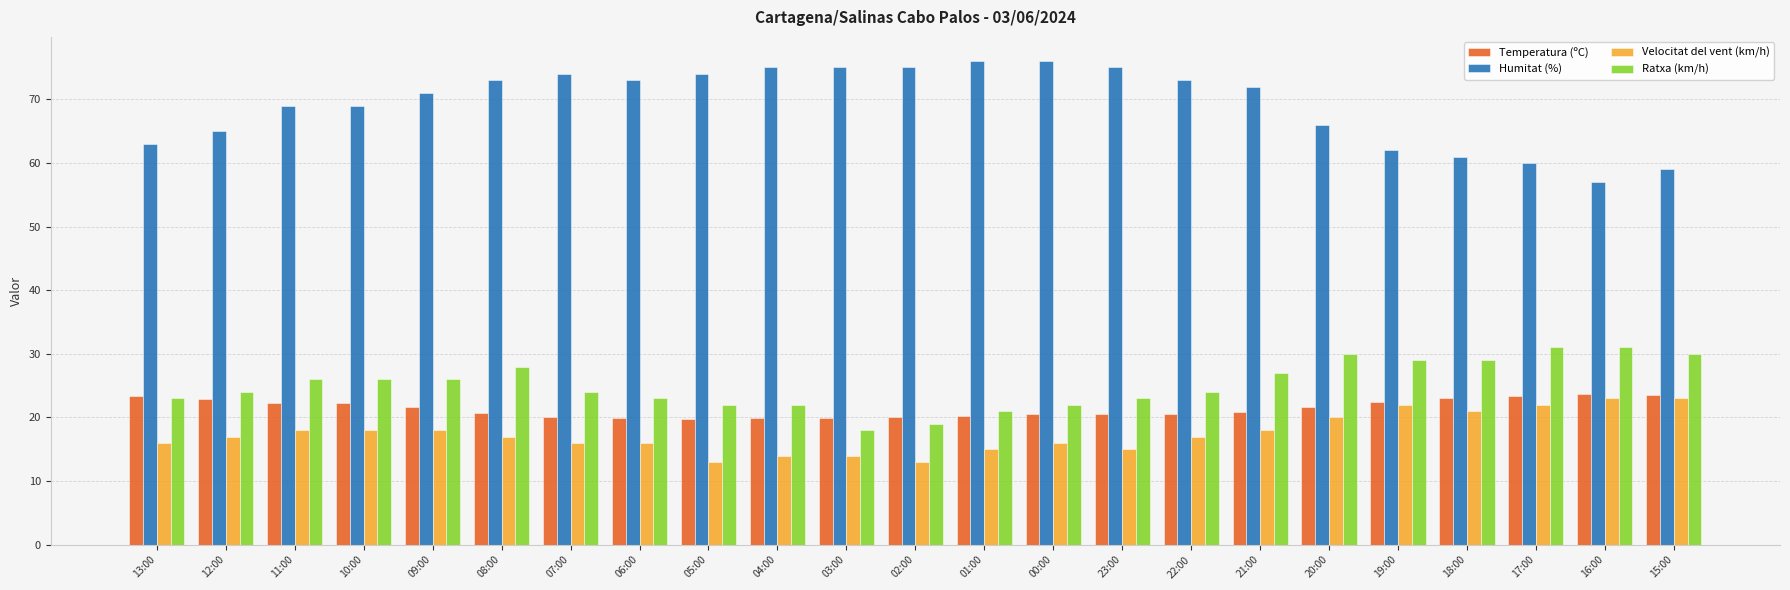

Count the Velocitat del vent (km/h) values in the range 15 to 20.

14